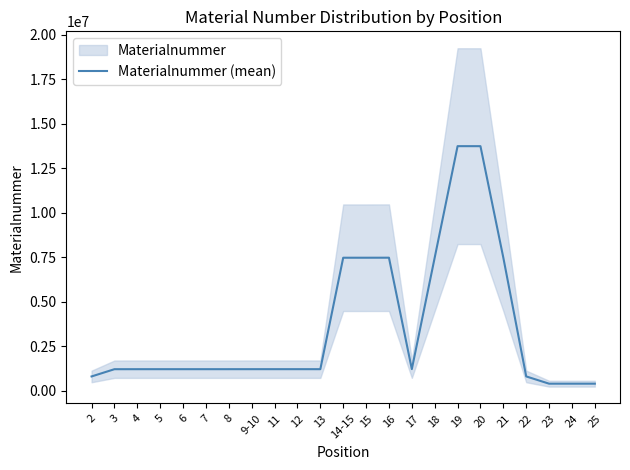

List the labels in order of value, smallest first.

23, 24, 25, 2, 22, 3, 4, 13, 5, 6, 7, 8, 9-10, 11, 12, 17, 14-15, 15, 21, 16, 18, 20, 19